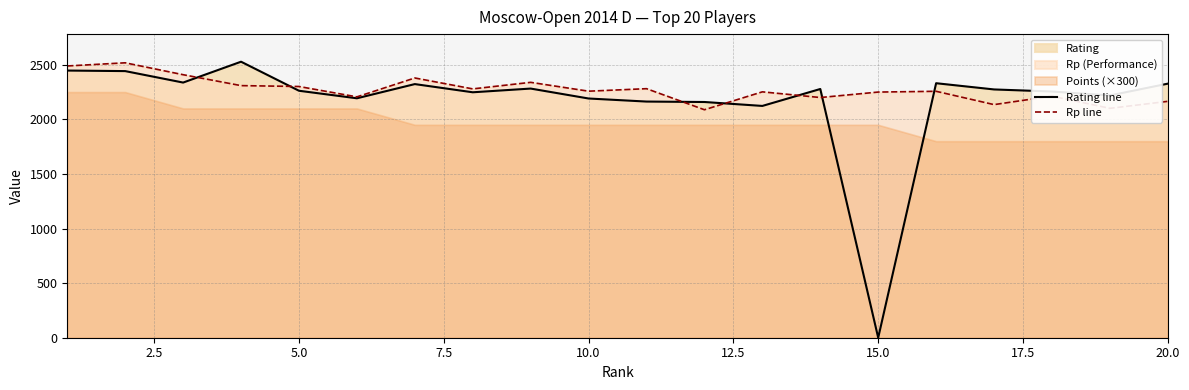

Which series has the widest spread of values?

Rating line